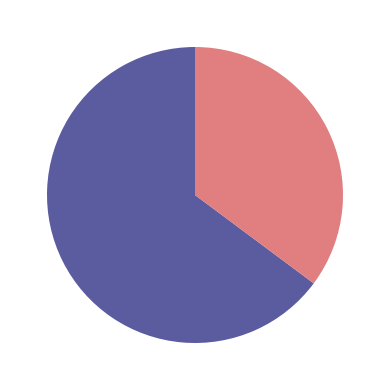

Does any single category account for the majority?

Yes